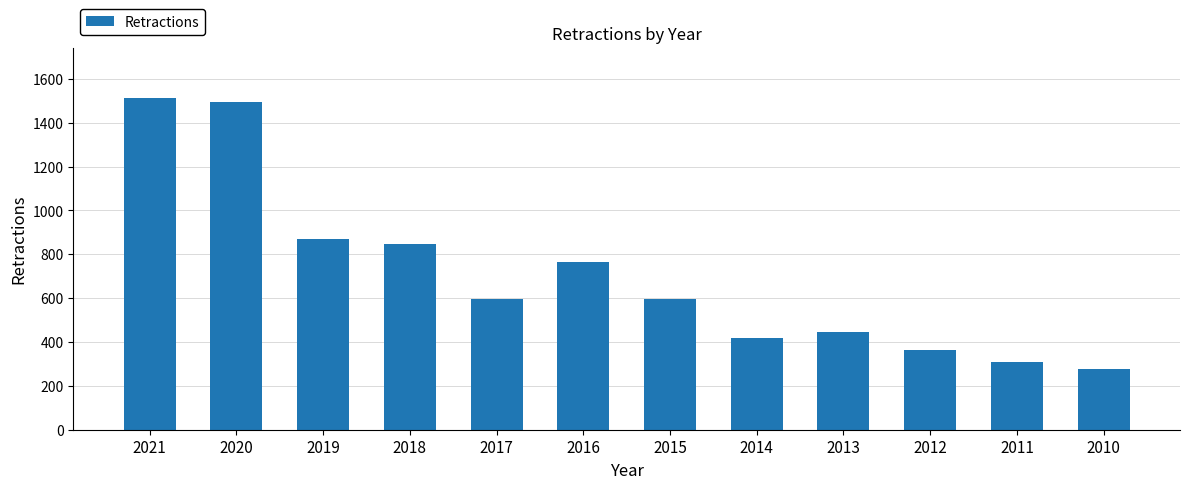

What is the change in value from 2018 to 2013?

-400